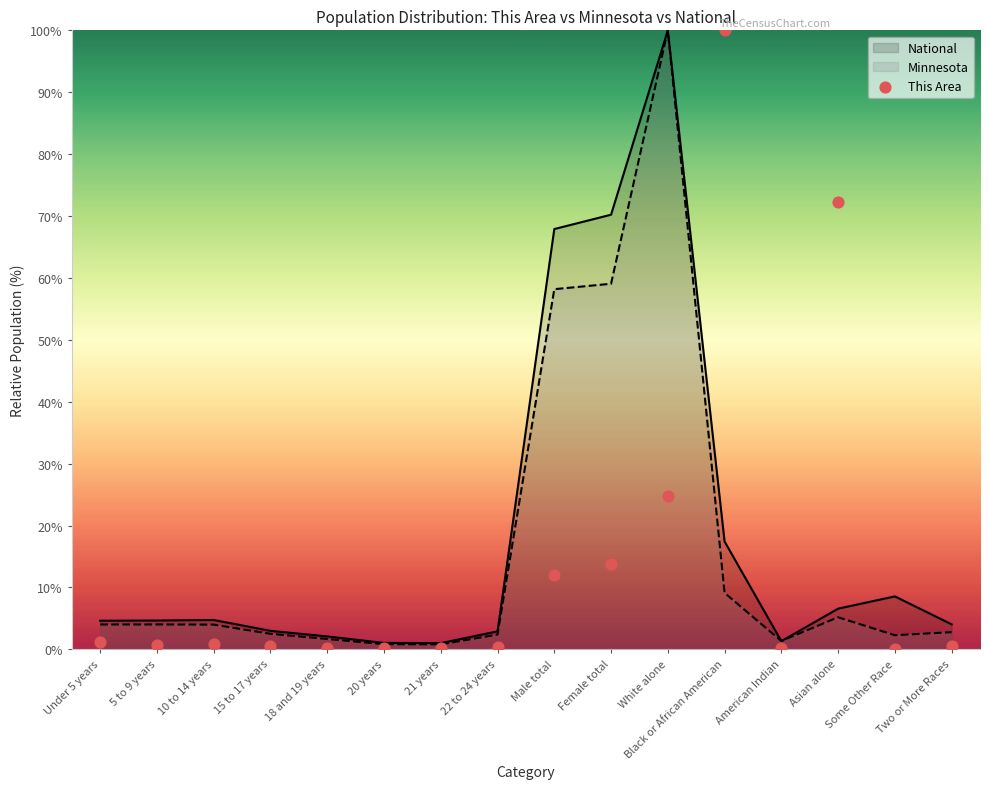

Which series has the largest total across all categories?

National